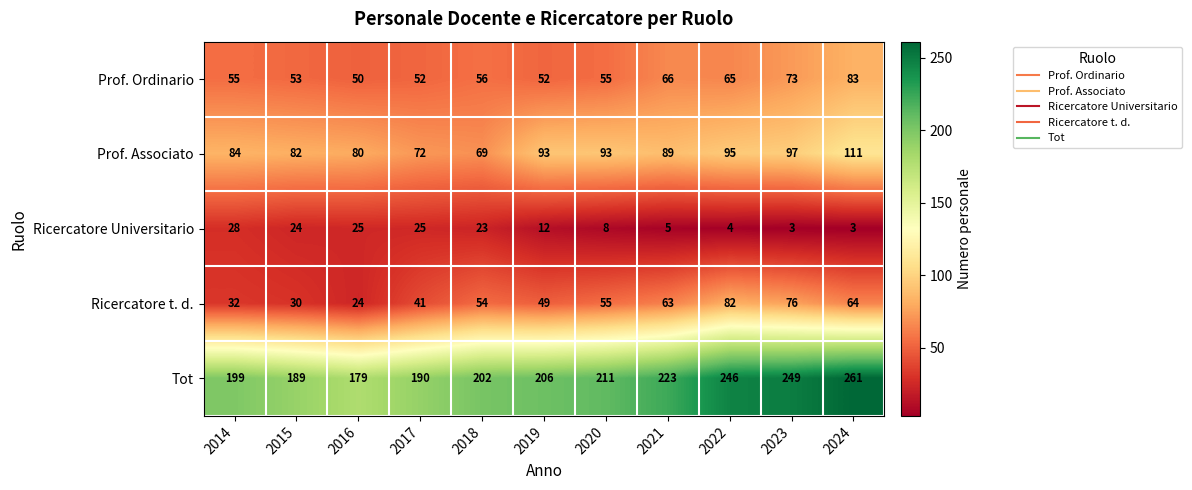

The Ricercatore Universitario series shows 3 at 2023. True or false?

True